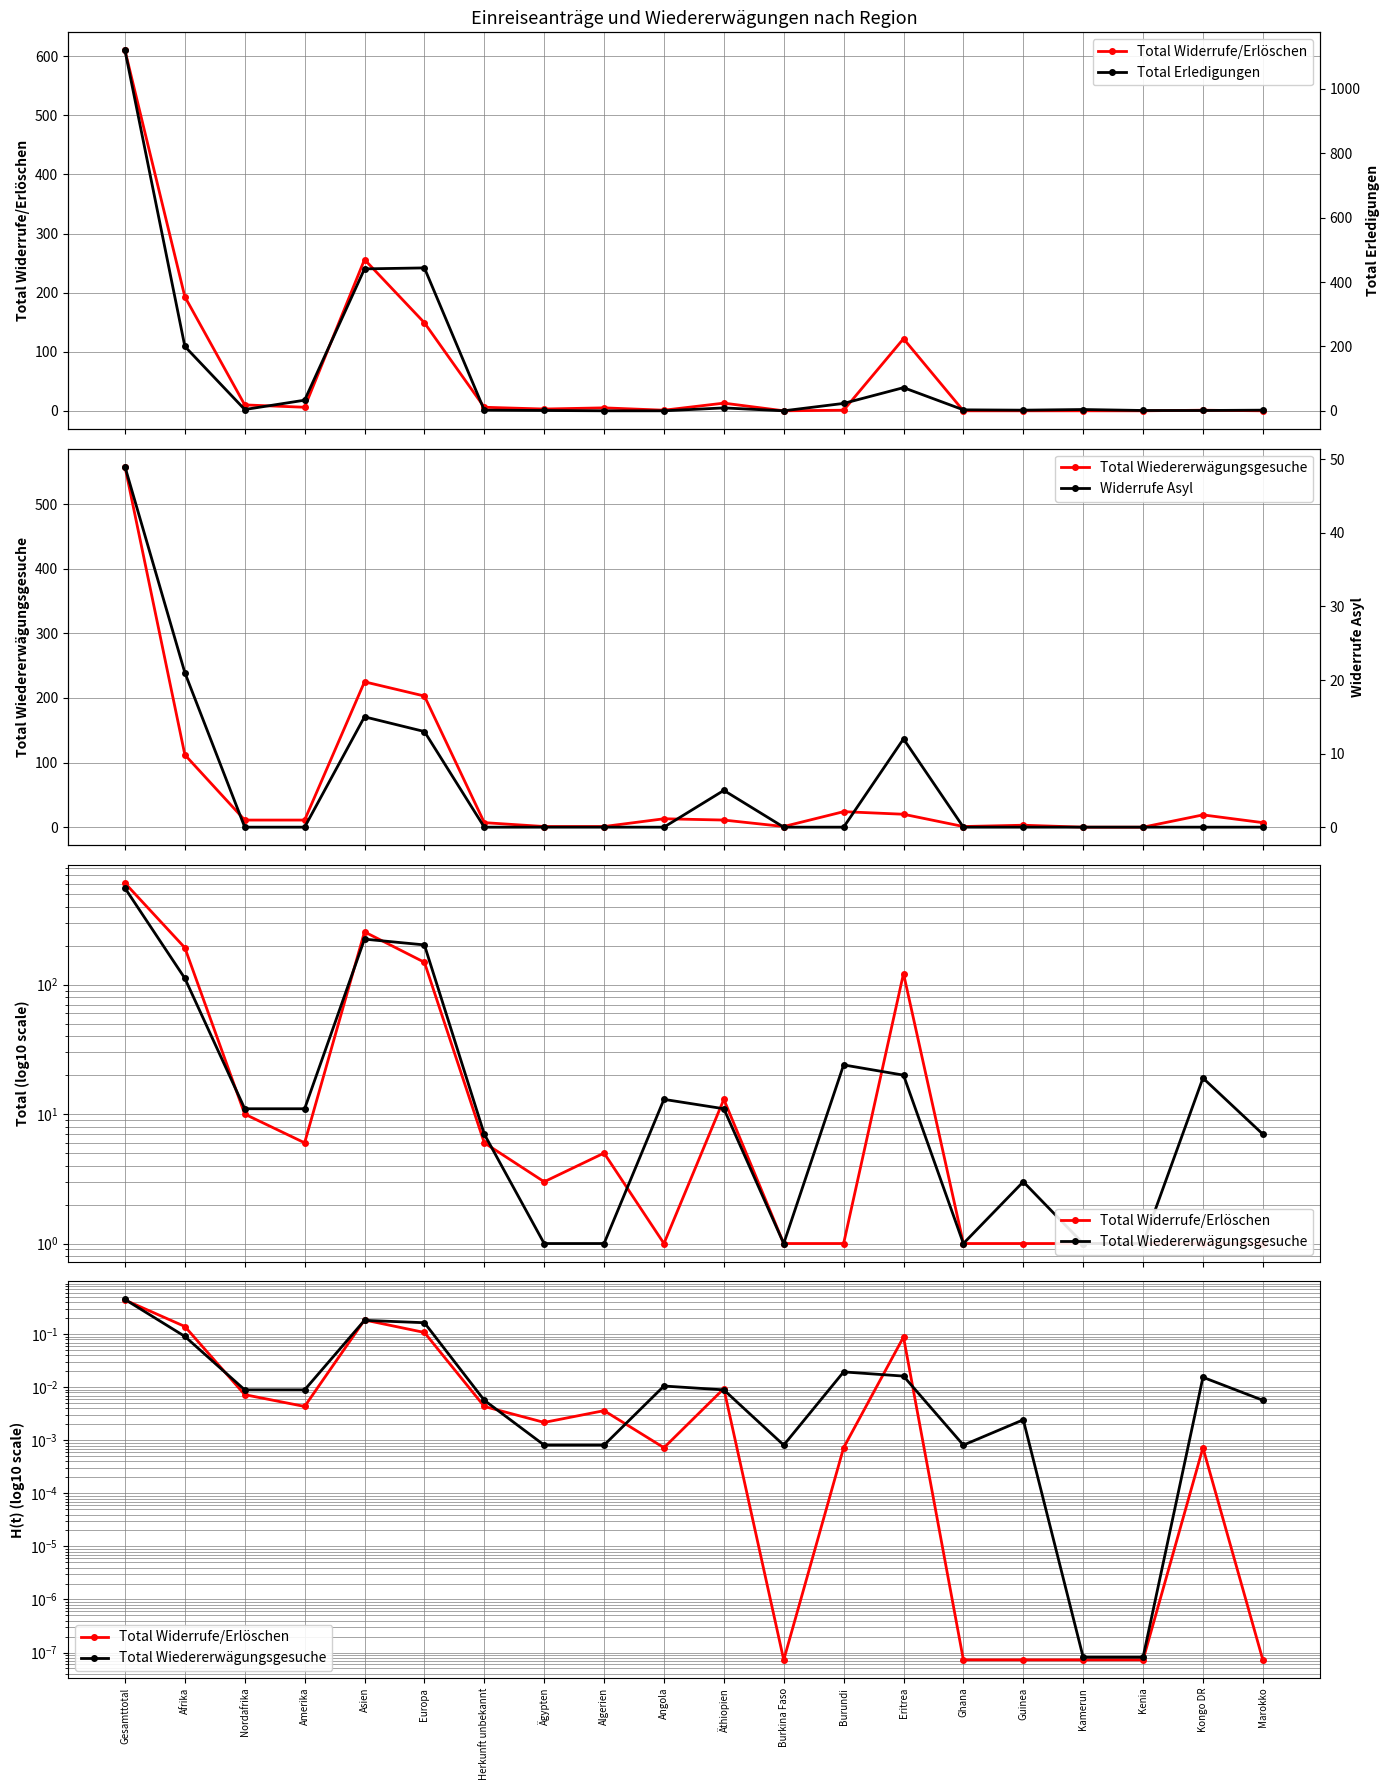

Does the chart display data point markers on the line(s)?

Yes